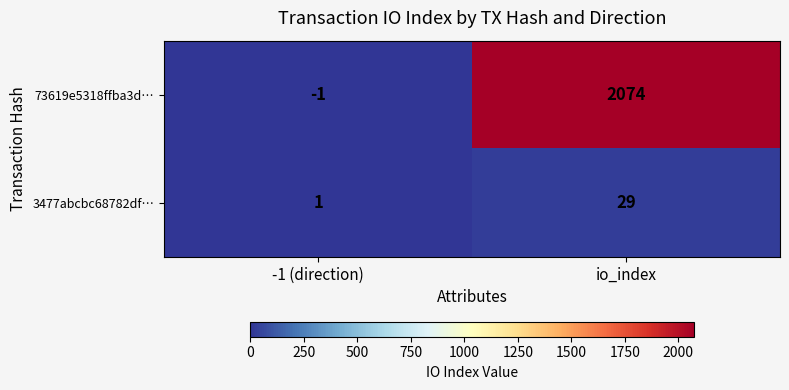

What is the highest value of the 73619e5318ffba3d… series?

2074